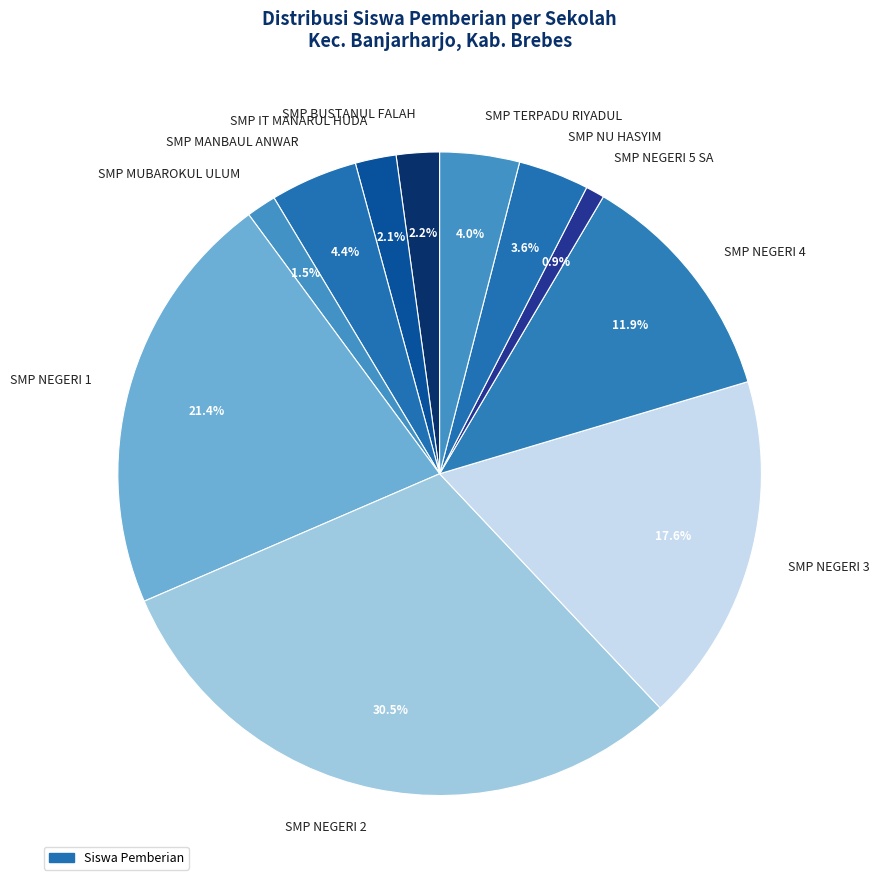

To the nearest percent, what is the difference between the largest and smallest slice percentages?

30%